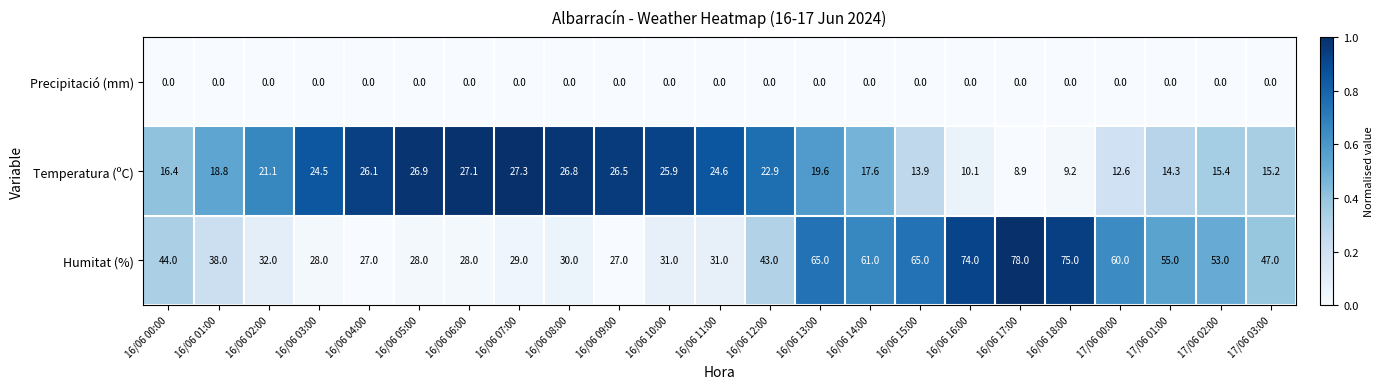

What is the difference between the Humitat (%) values at 16/06 01:00 and 17/06 01:00?

17.0